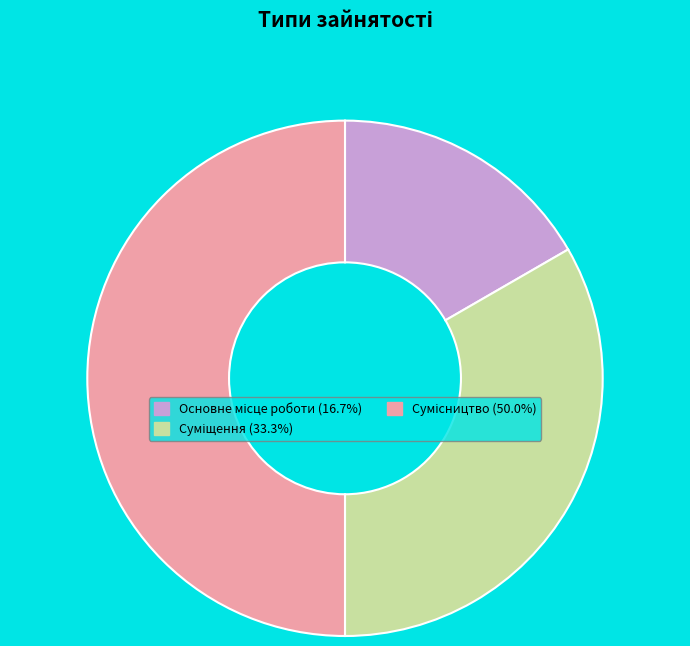

What percentage is NOT represented by Сумісництво?

50.0%